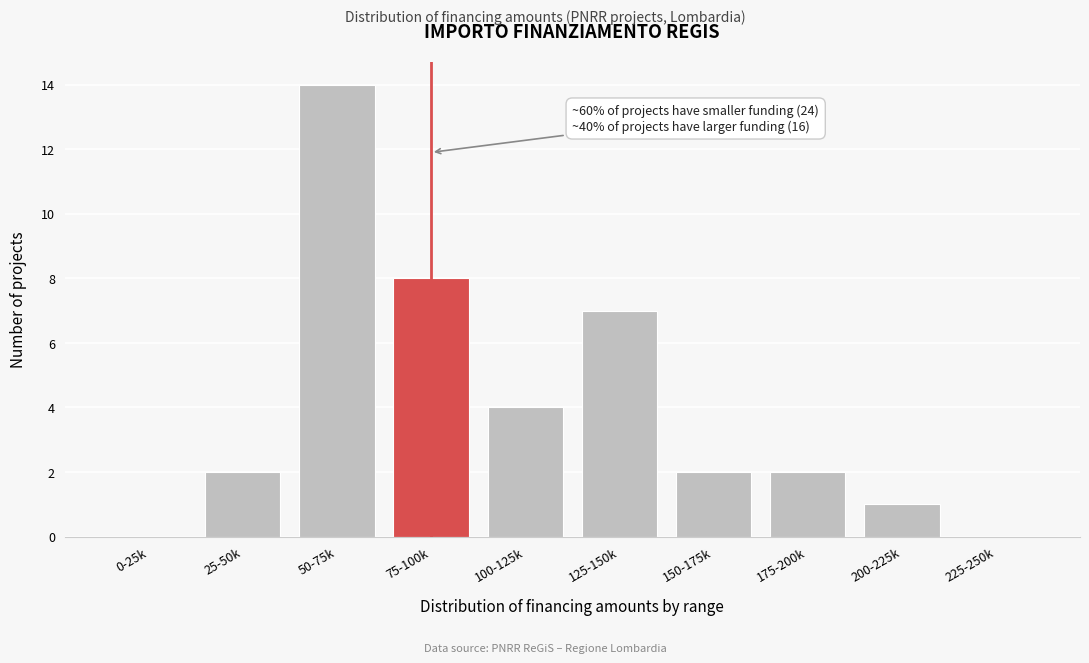

Reading right to left, extract all data points from this chart.

225-250k=0	200-225k=1	175-200k=2	150-175k=2	125-150k=7	100-125k=4	75-100k=8	50-75k=14	25-50k=2	0-25k=0